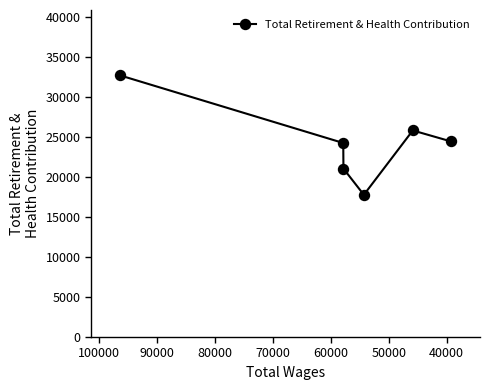

Is this an area chart (filled region under the line)?

No